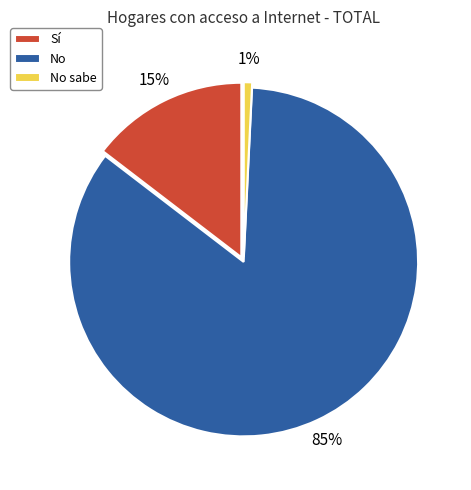

Is the sum of No sabe and No greater than half?

Yes